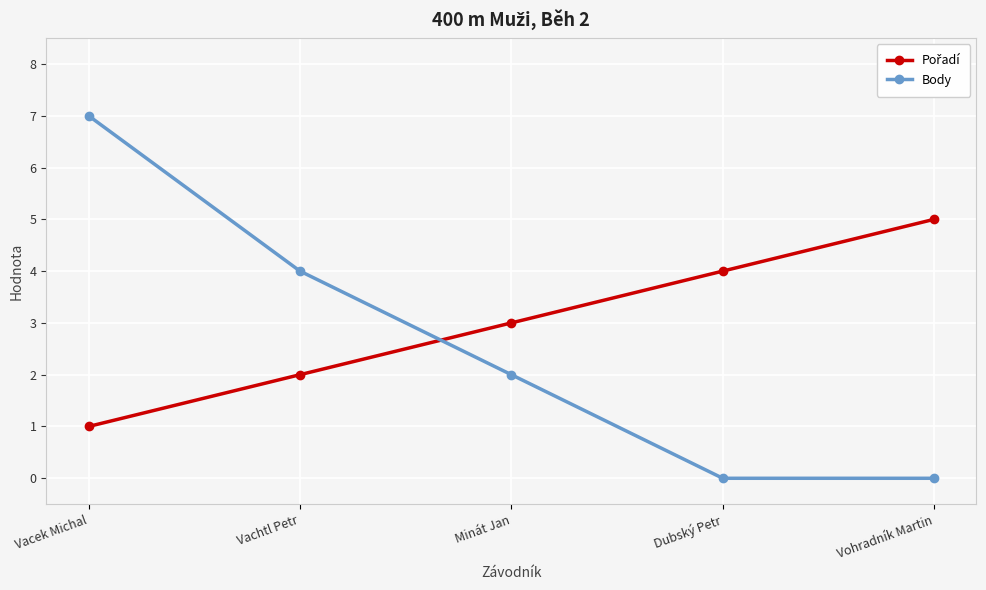

The value of Body at Vohradník Martin is 0. True or false?

True